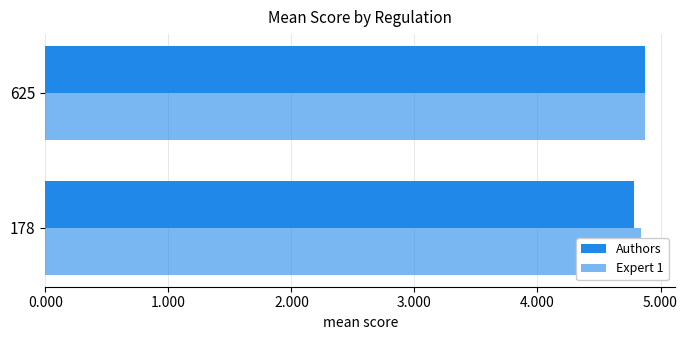

How many categories are shown in the chart?

2